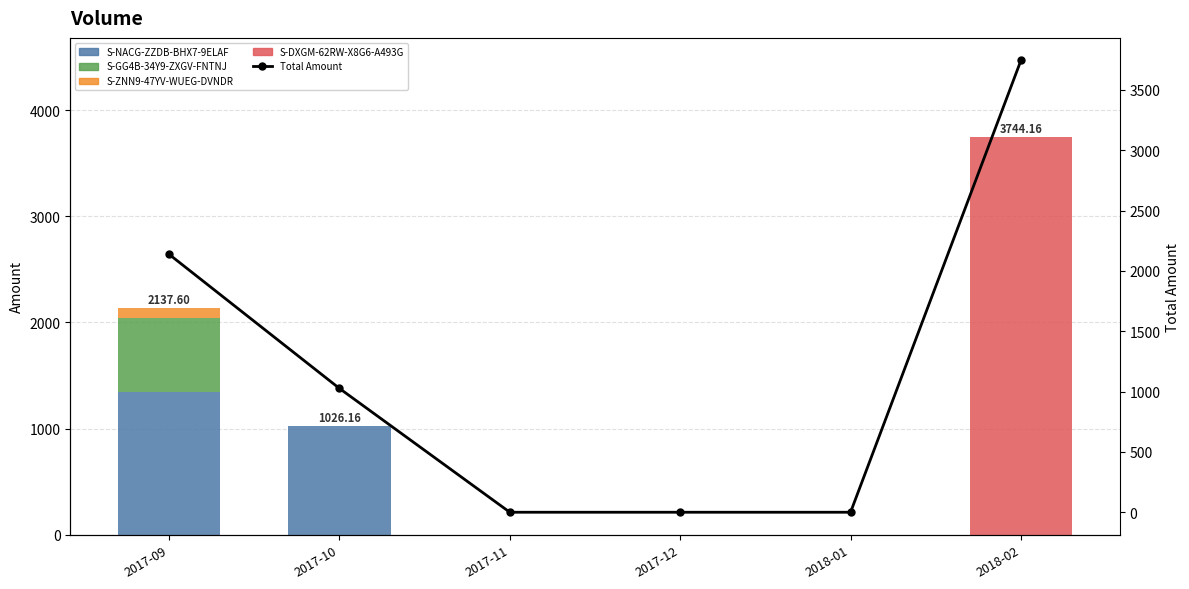

Which series has the largest range (max minus min)?

S-DXGM-62RW-X8G6-A493G